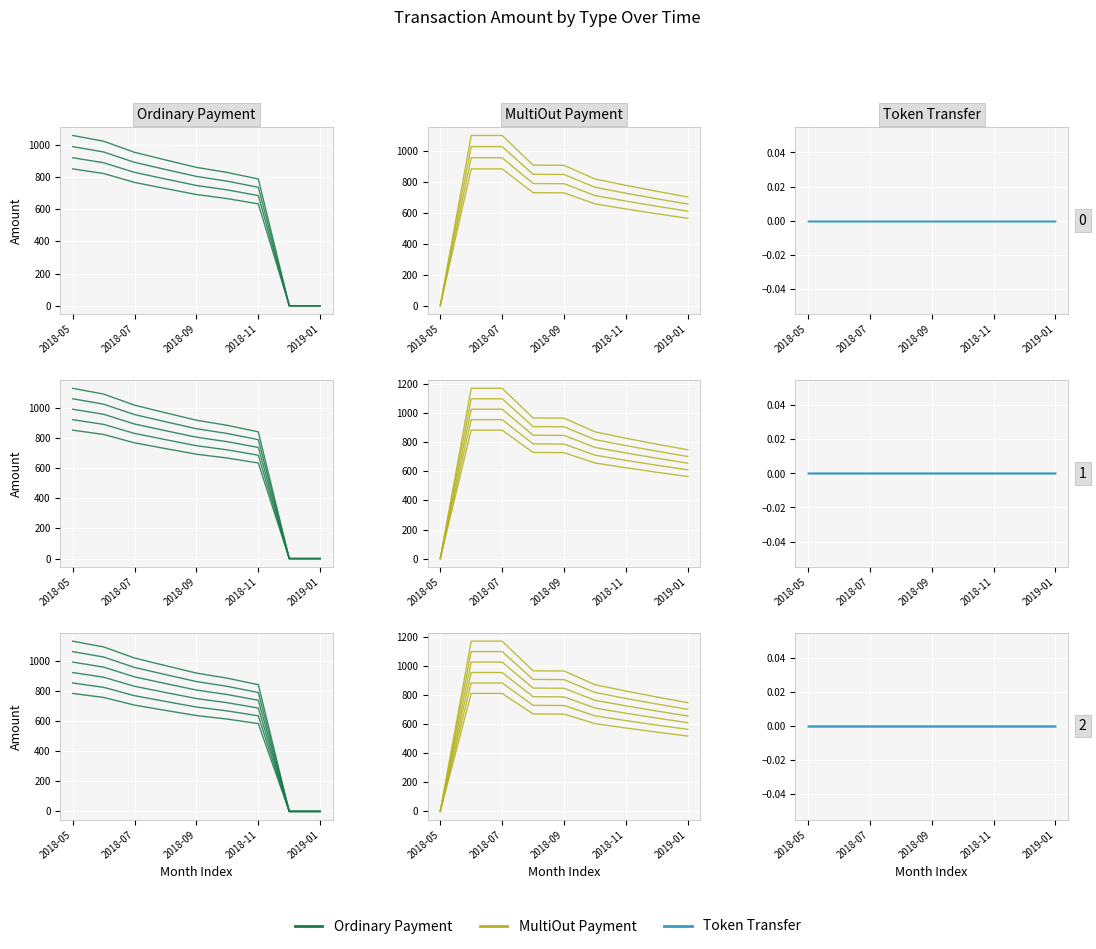

Which series ends up on top after the final intersection of Ordinary Payment and MultiOut Payment?

MultiOut Payment